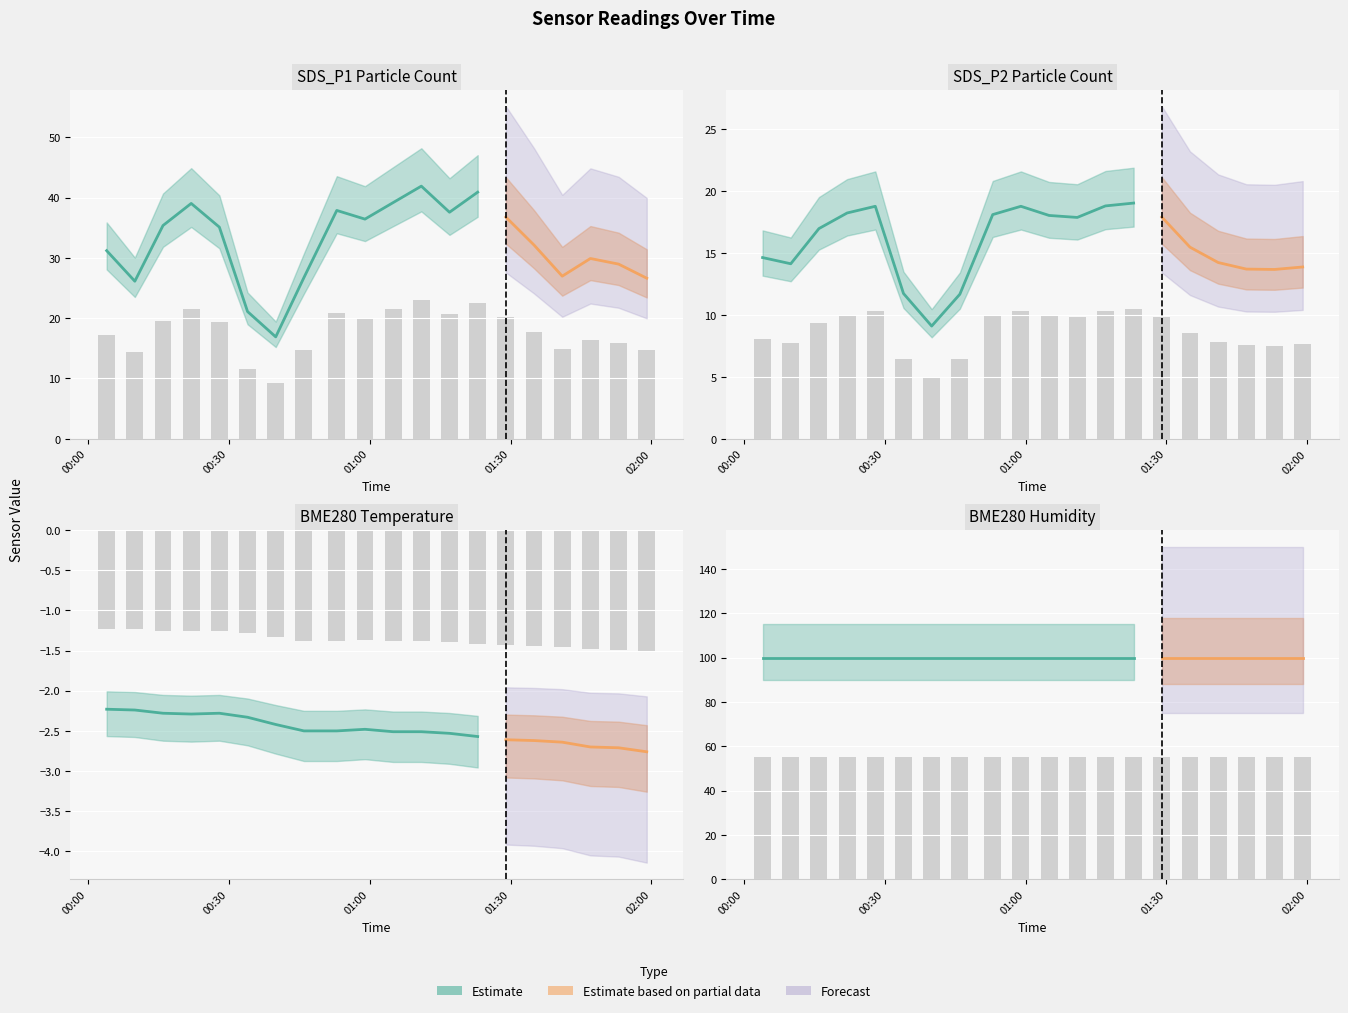

Count the number of data series in this chart.

3